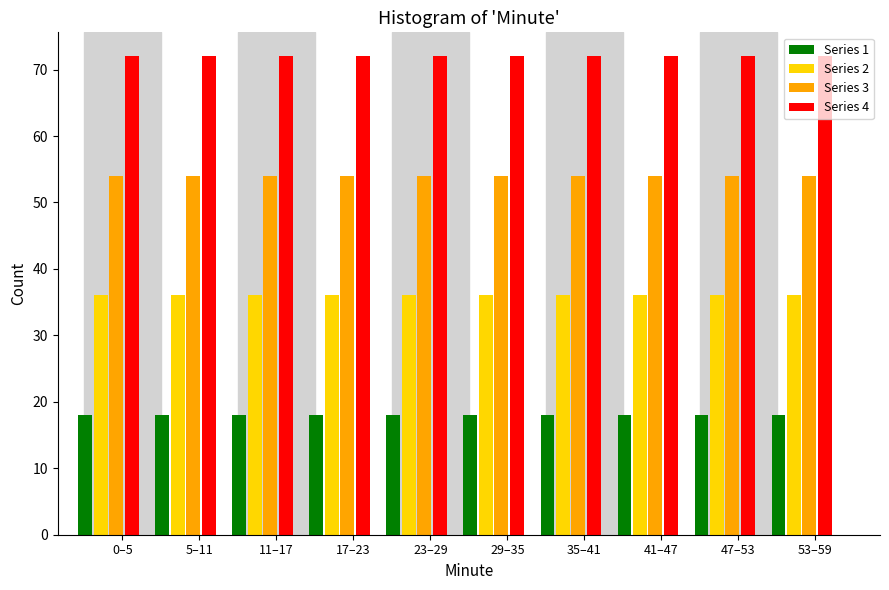

What is the maximum value shown in the chart?

72